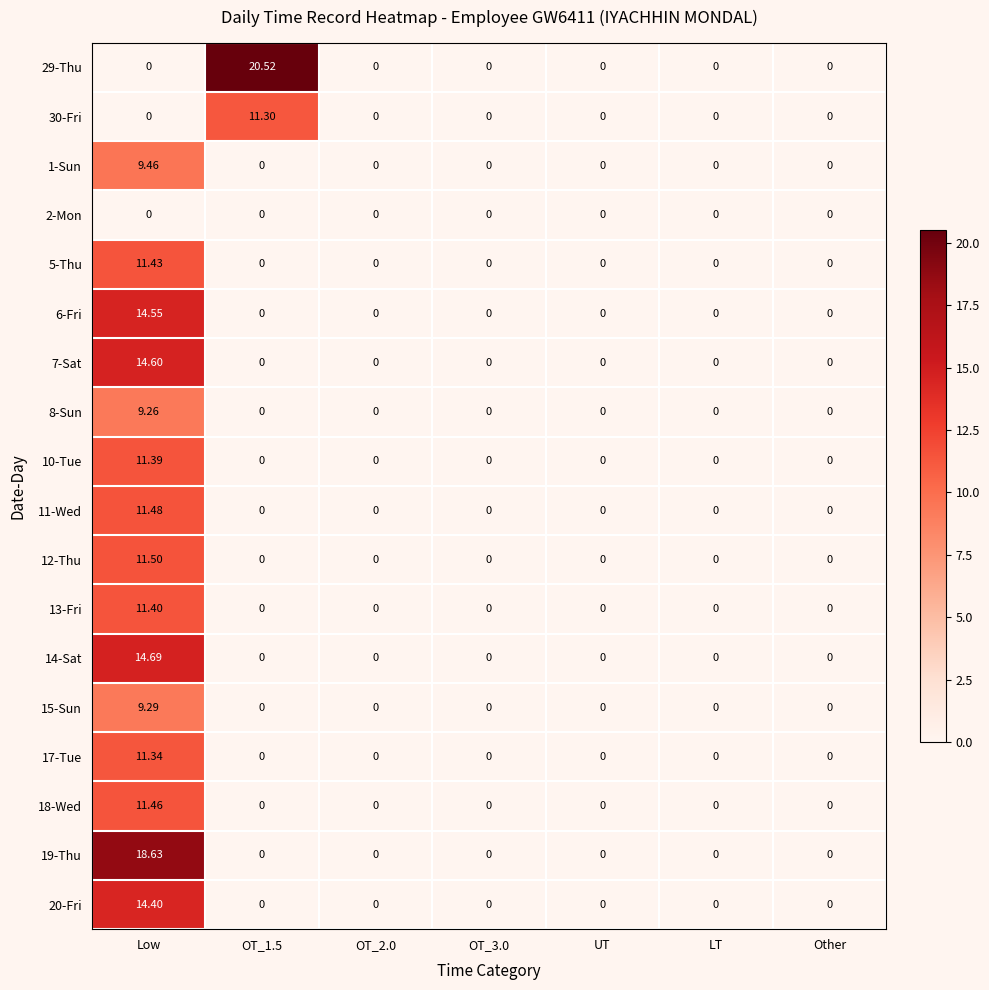

At which label does 12-Thu reach its peak?

Low